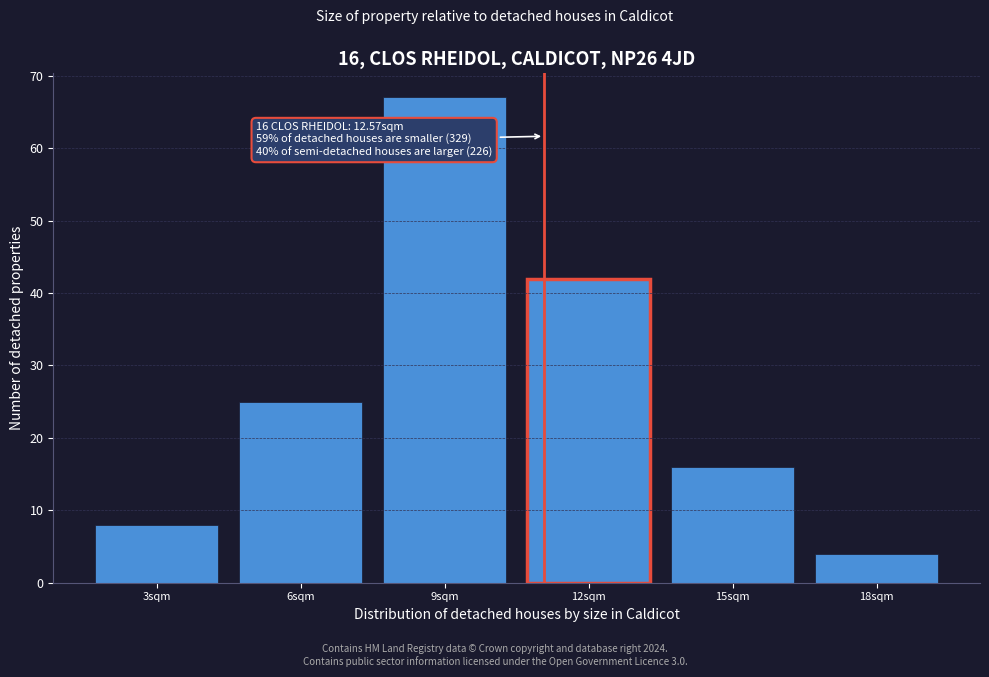

Reading left to right, transcribe all the data shown in this chart.

8	25	67	42	16	4